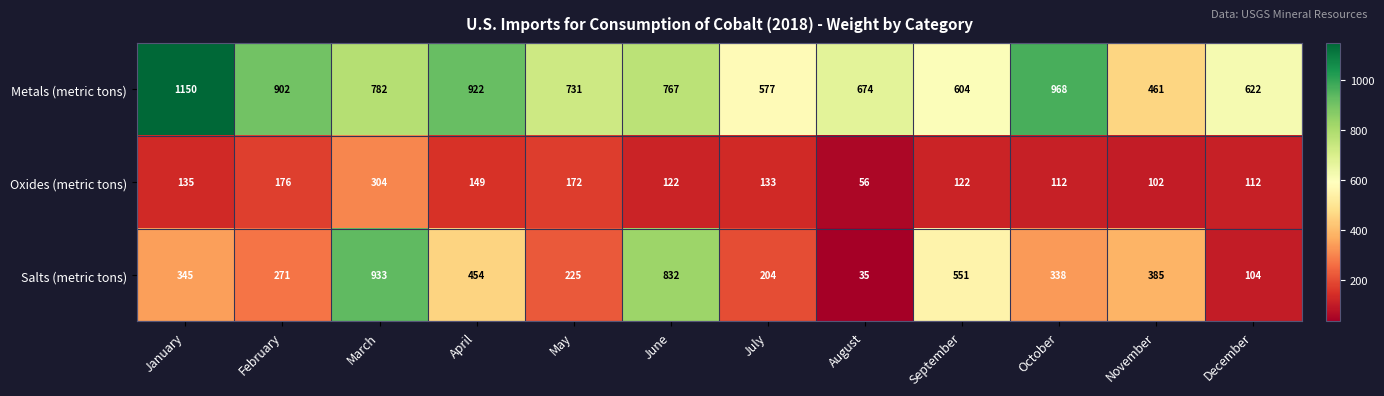

How many data points does each series have?

12